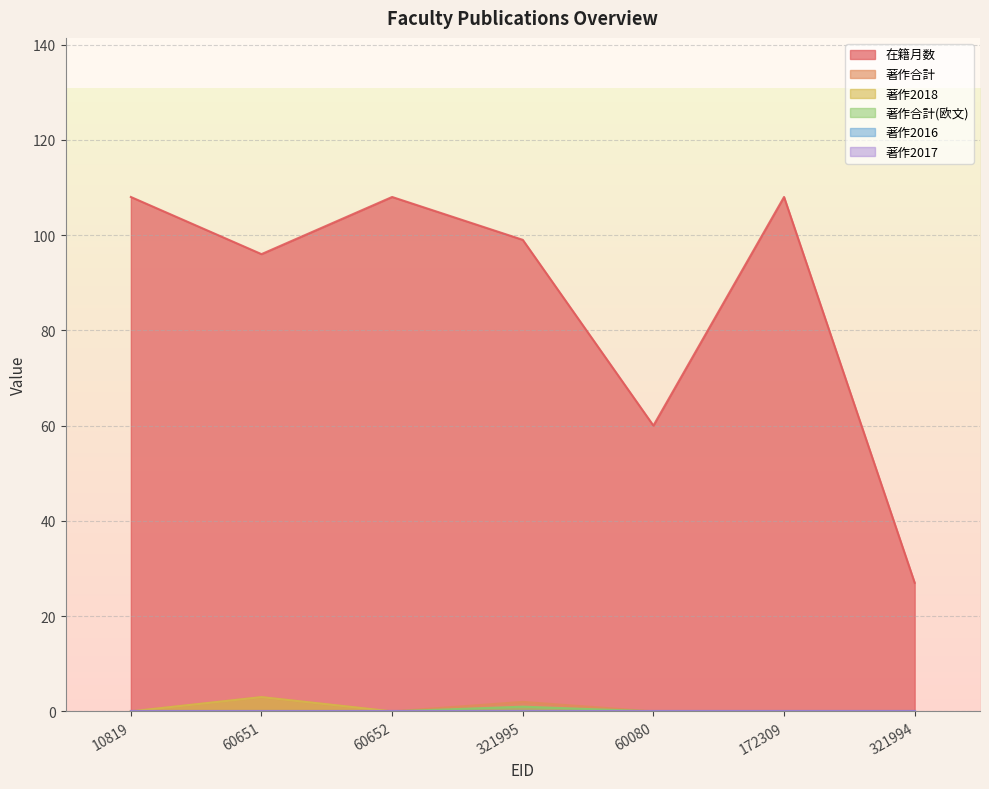

Which series has the largest total across all categories?

在籍月数